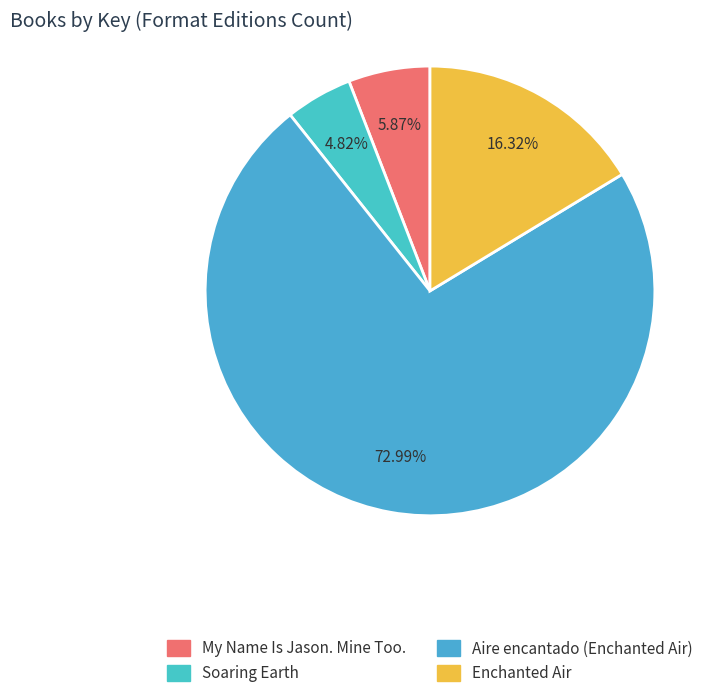

To the nearest percent, what is the average slice percentage?

25%